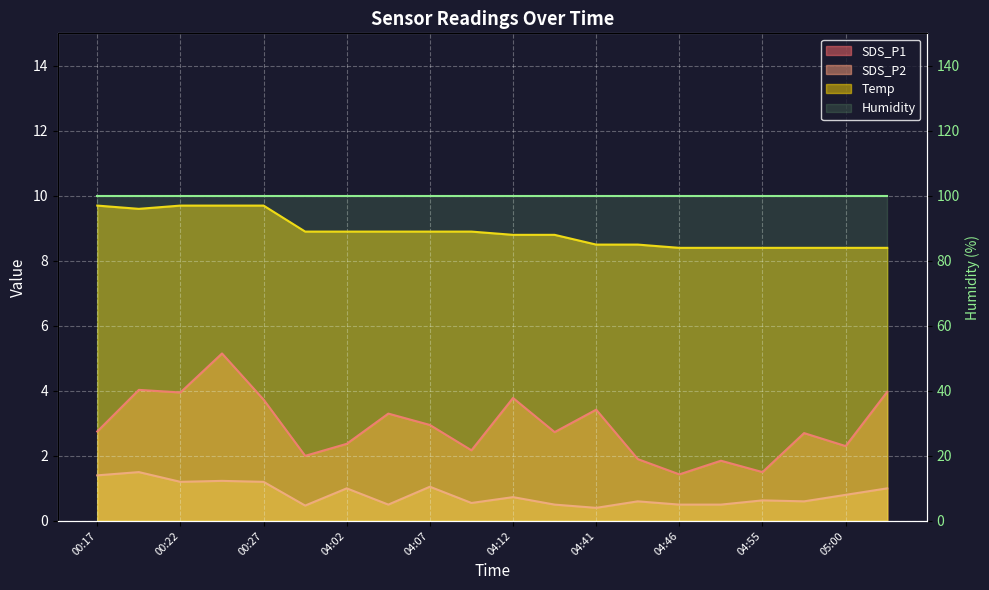

Rank the categories by Temp value from lowest to highest.

04:46, 04:49, 04:55, 04:58, 05:00, 05:03, 04:41, 04:44, 04:12, 04:15, 04:00, 04:02, 04:05, 04:07, 04:10, 00:19, 00:17, 00:22, 00:24, 00:27